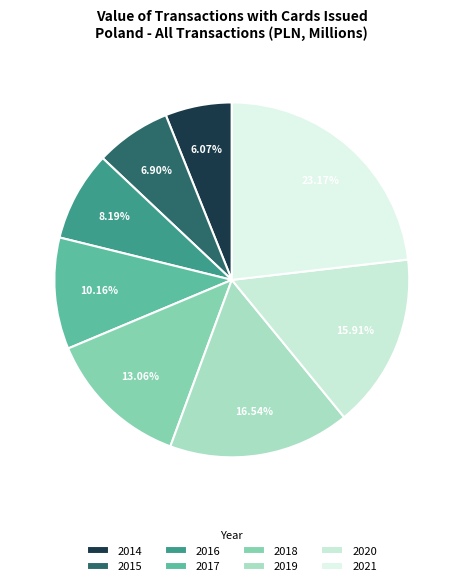

How many slices are in this pie chart?

8